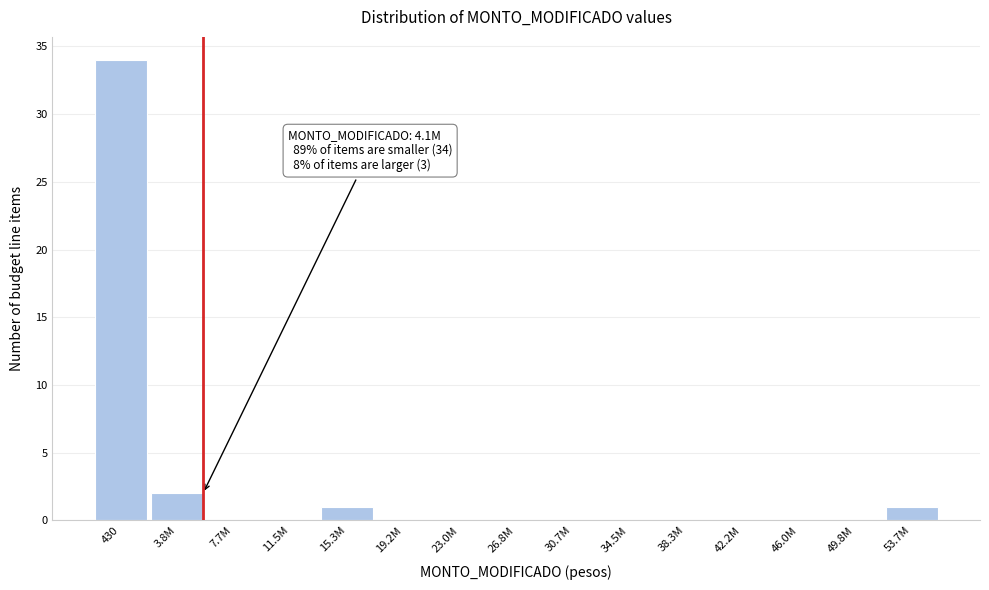

Reading right to left, transcribe all the data shown in this chart.

53.7M=1	49.8M=0	46.0M=0	42.2M=0	38.3M=0	34.5M=0	30.7M=0	26.8M=0	23.0M=0	19.2M=0	15.3M=1	11.5M=0	7.7M=0	3.8M=2	430=34